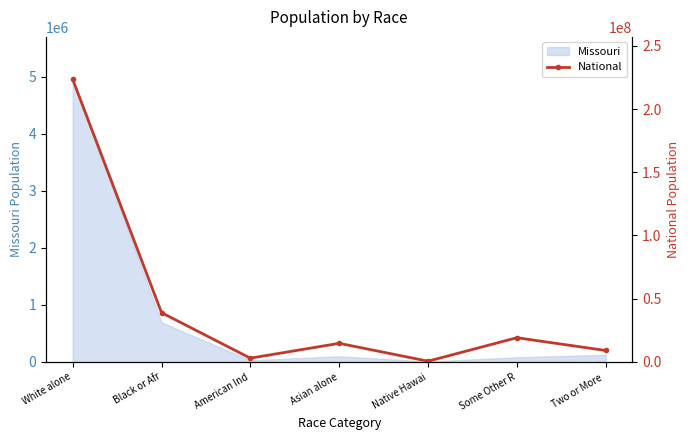

What is the greatest value displayed?

223553265